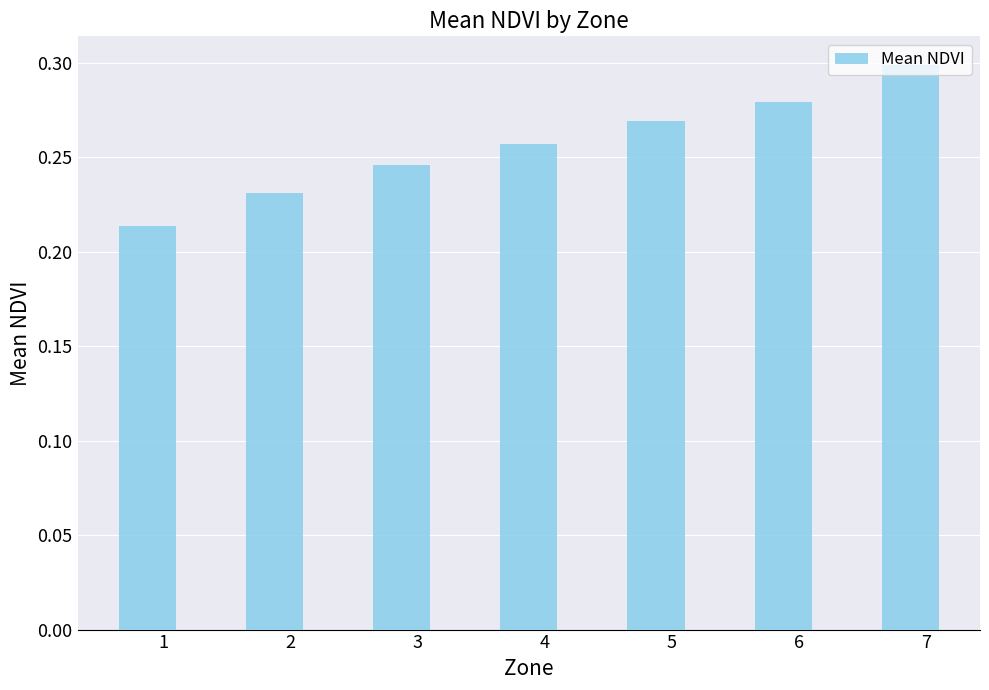

The chart shows a value of 0.4 at 6. True or false?

False